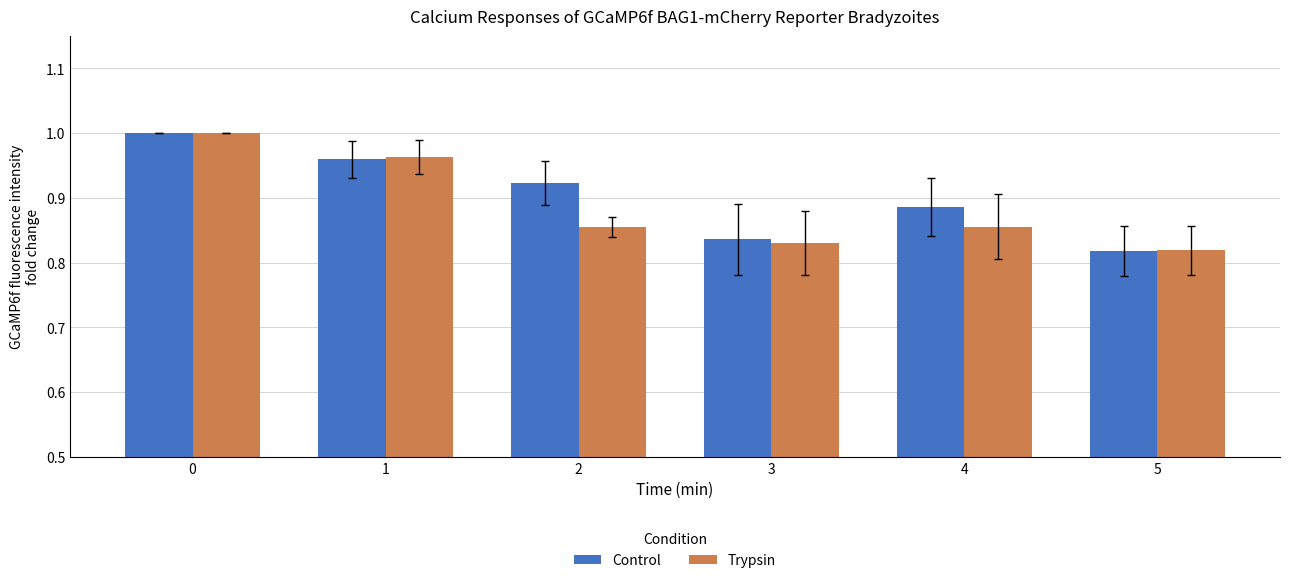

At how many categories does at least one series exceed 0?

6